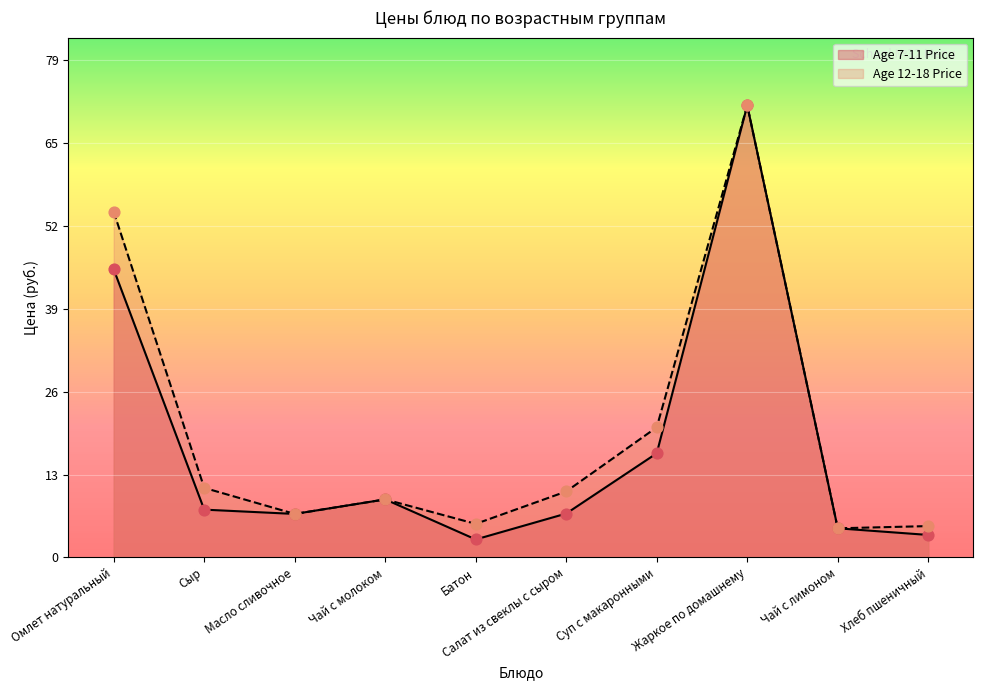

At how many categories does at least one series exceed 38?

2